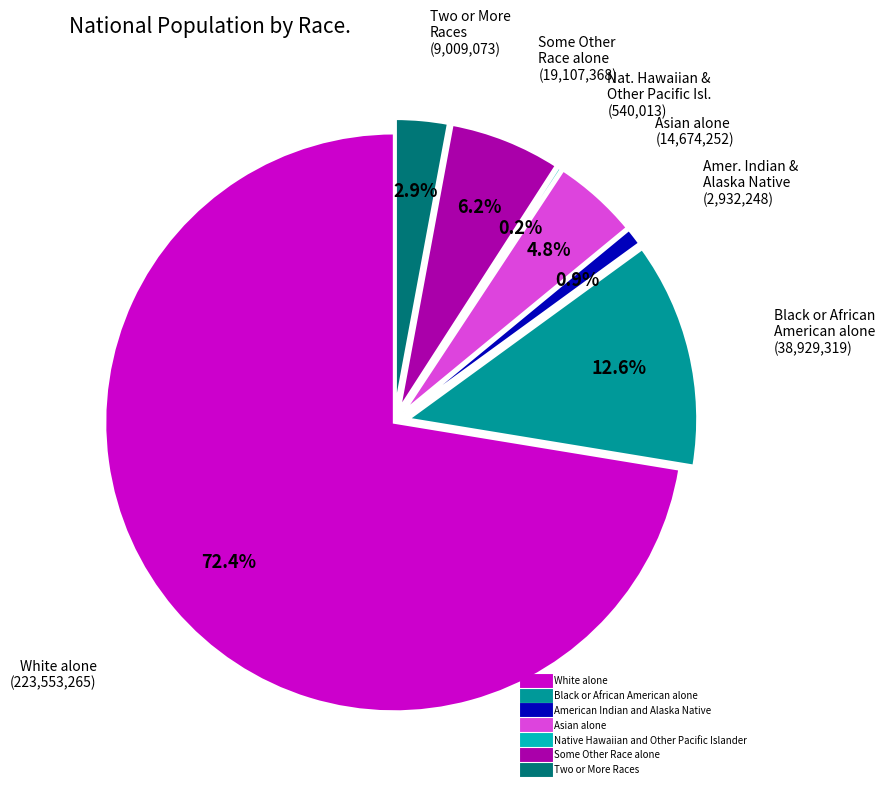

What is the majority slice?

White alone